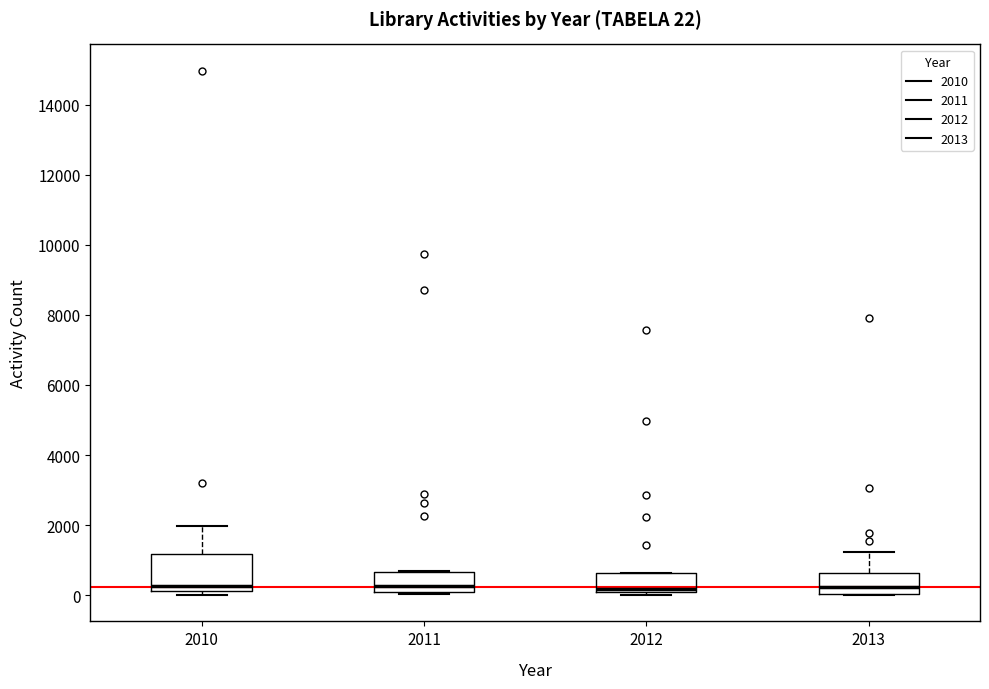

Which box is the tallest, from its lower edge to its upper edge?

2010